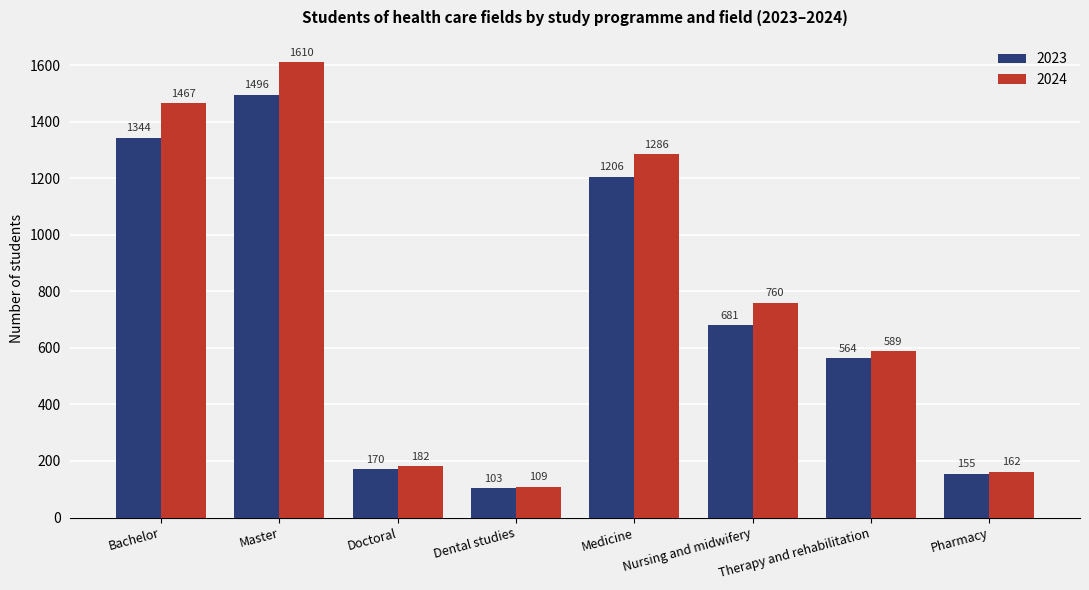

What position from the left is Therapy and rehabilitation?

7